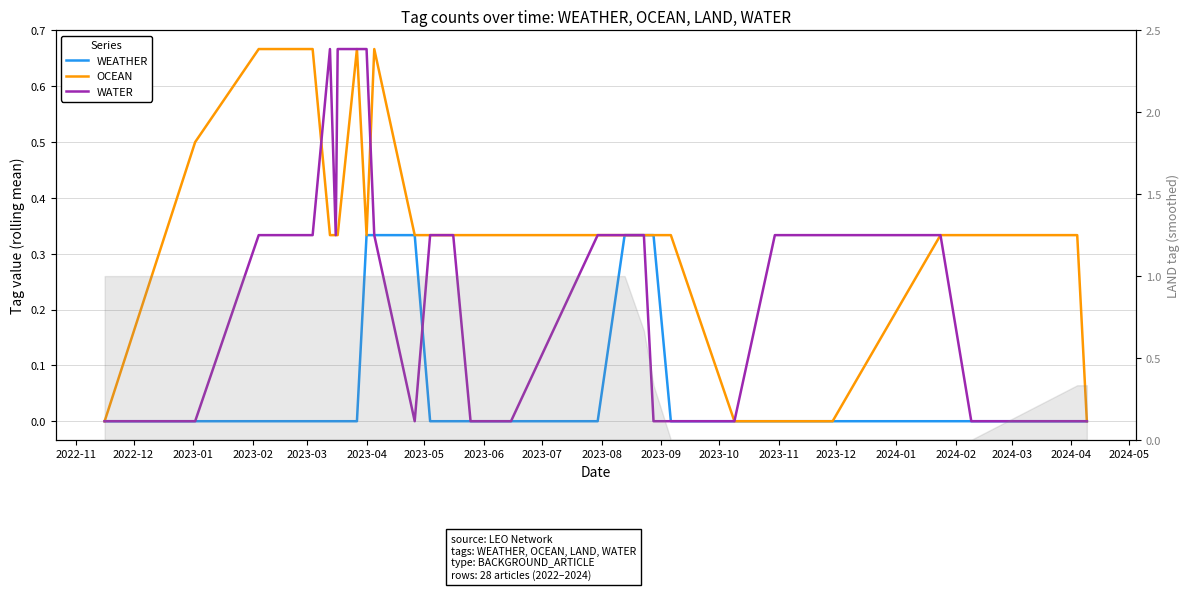

How many WATER values are between 0 and 1?

28